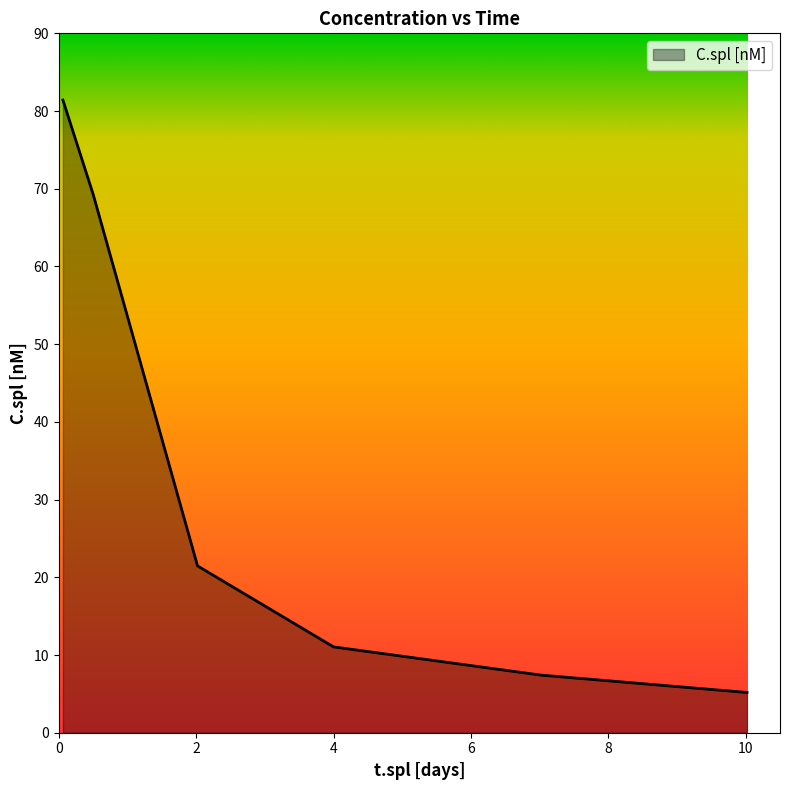

What is the smallest value displayed?

5.2